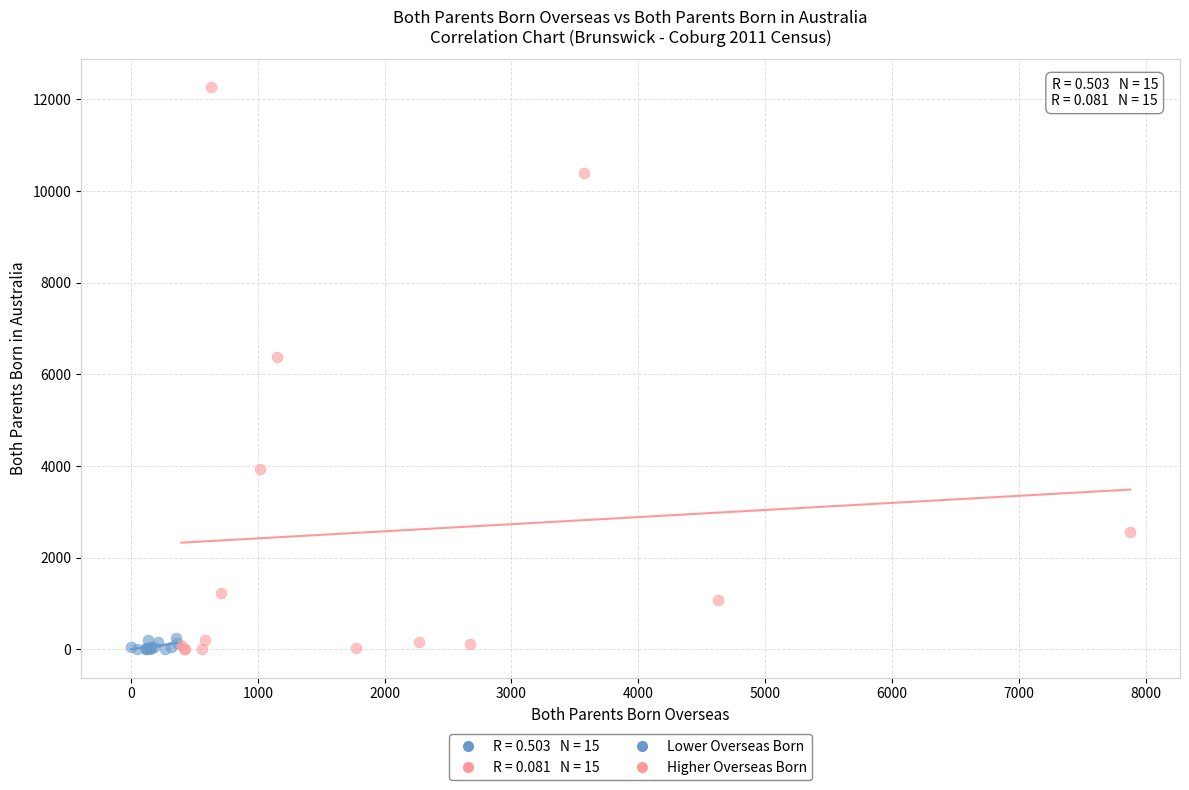

Which series reaches the maximum Y coordinate?

Higher Overseas Born